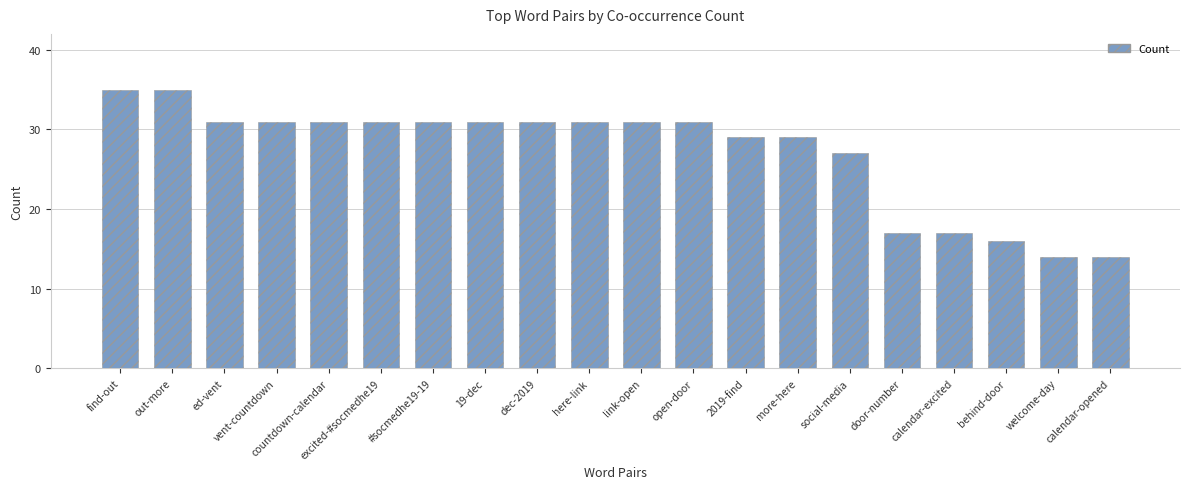

What is the change in value from 19-dec to social-media?

-4